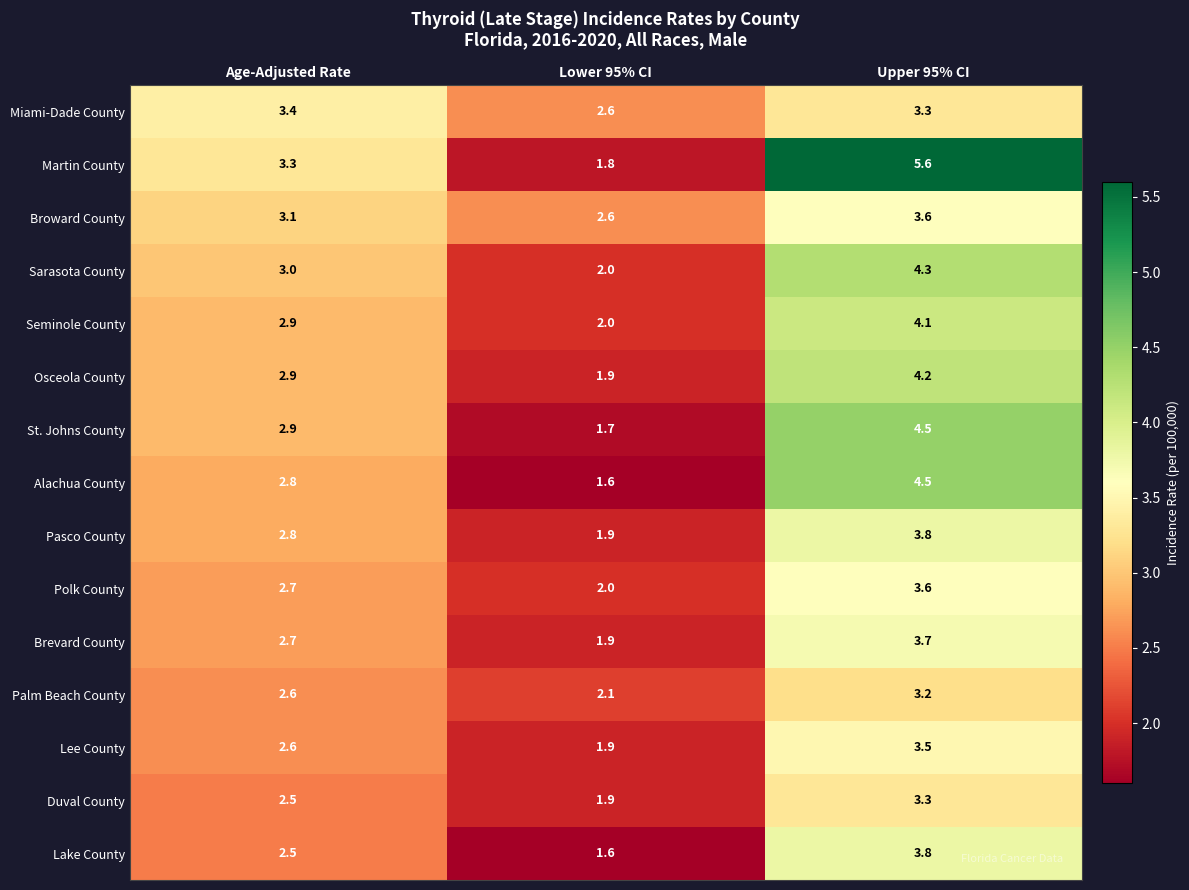

What is the maximum value shown in the chart?

5.6